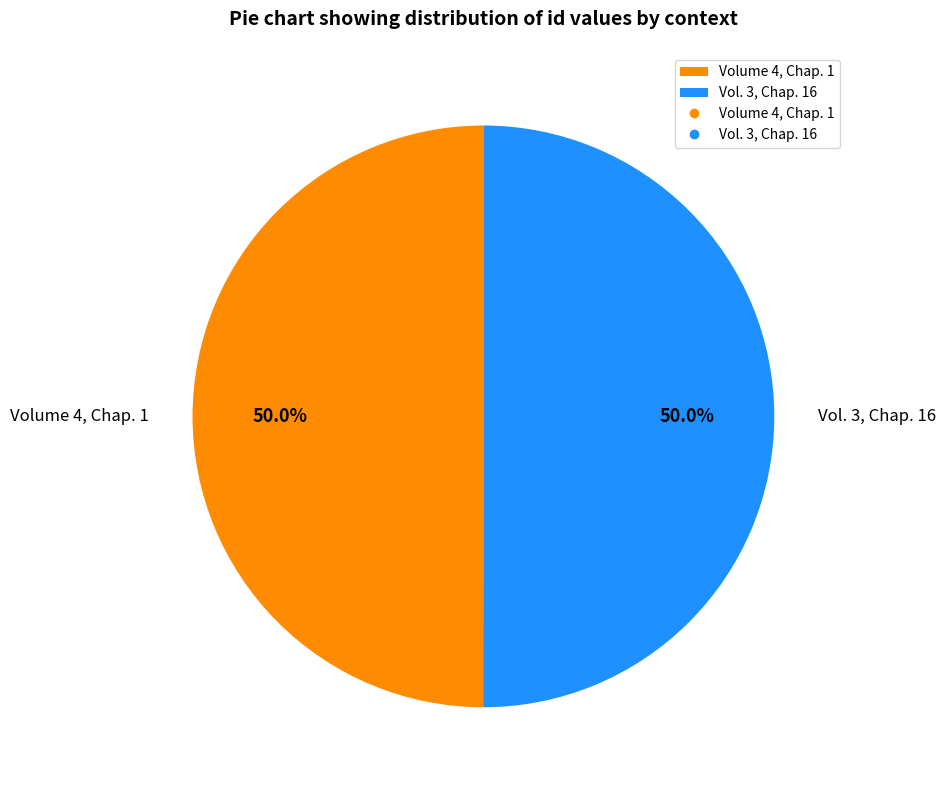

Approximately how many times larger is the value at Volume 4, Chap. 1 compared to Vol. 3, Chap. 16?

1.0